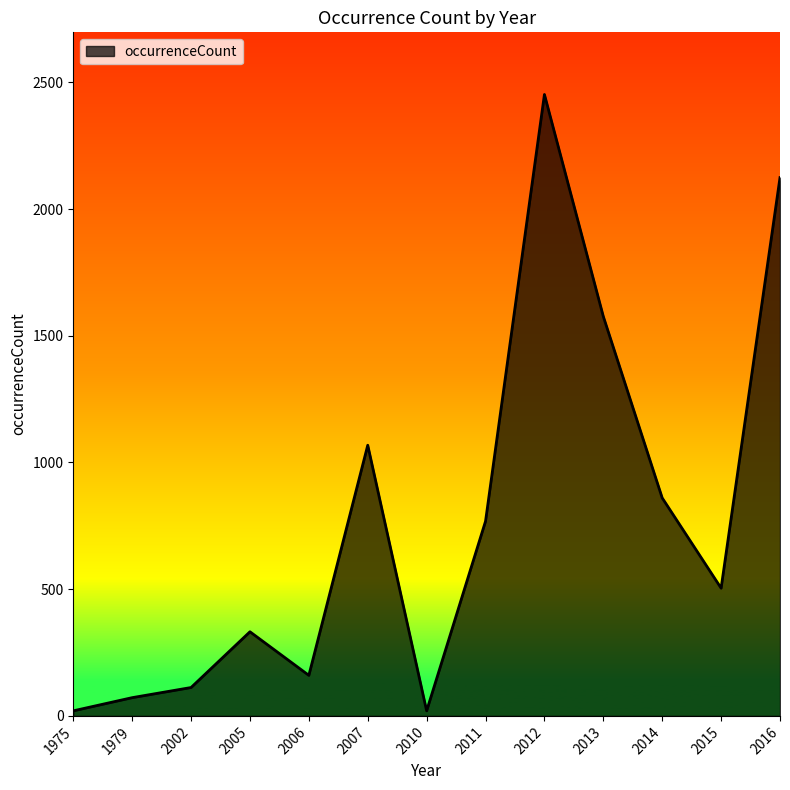

Does the chart display data point markers on the line(s)?

No